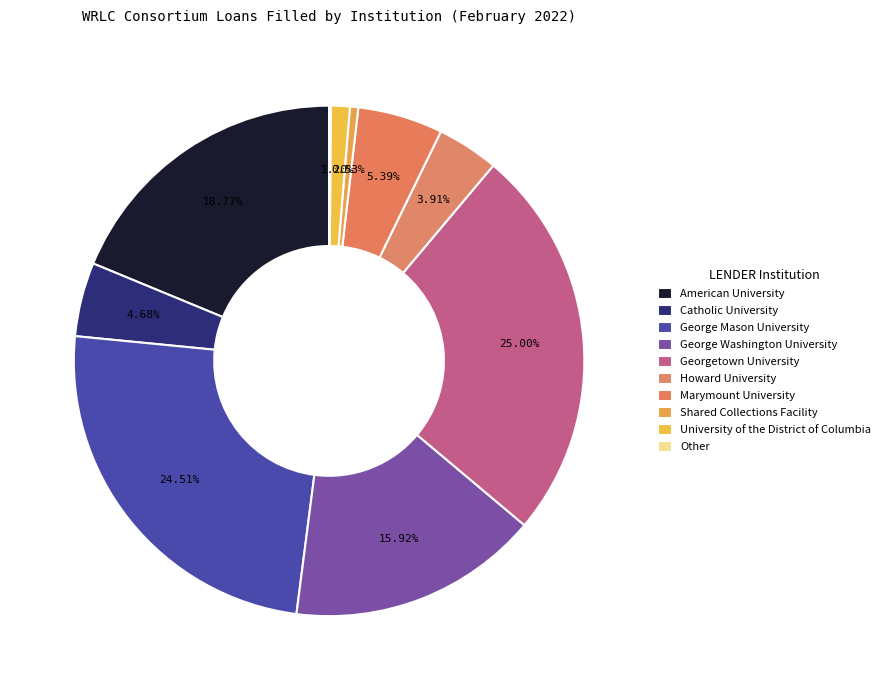

What portion of the pie excludes Catholic University?

95.3%